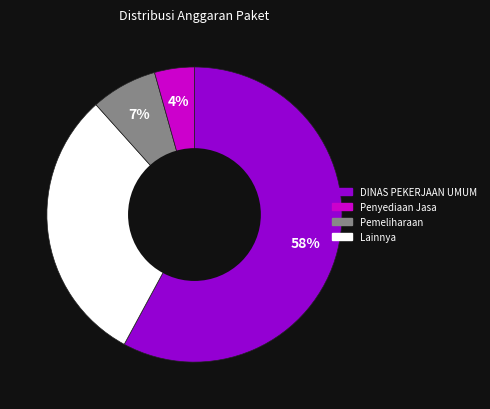

Is there a majority slice in this chart?

Yes